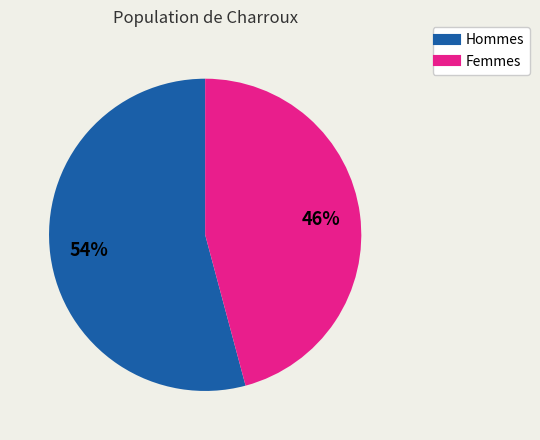

To the nearest percent, what is the average slice percentage?

50%